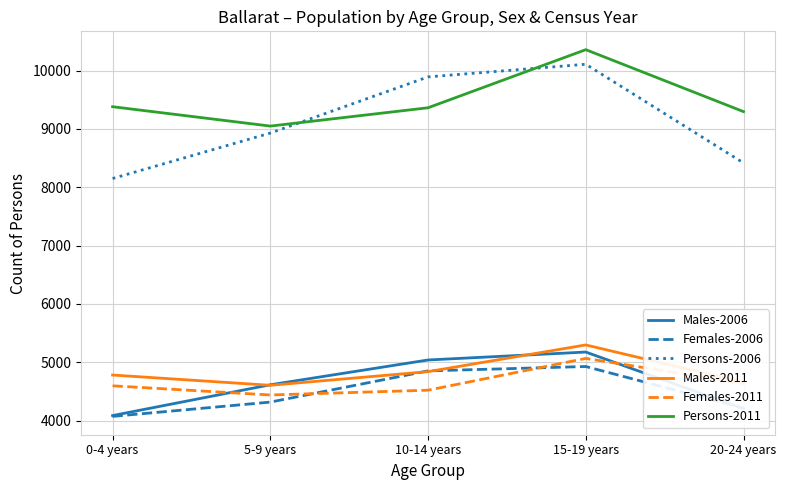

True or false: Persons-2006 and Males-2011 intersect in this chart.

False